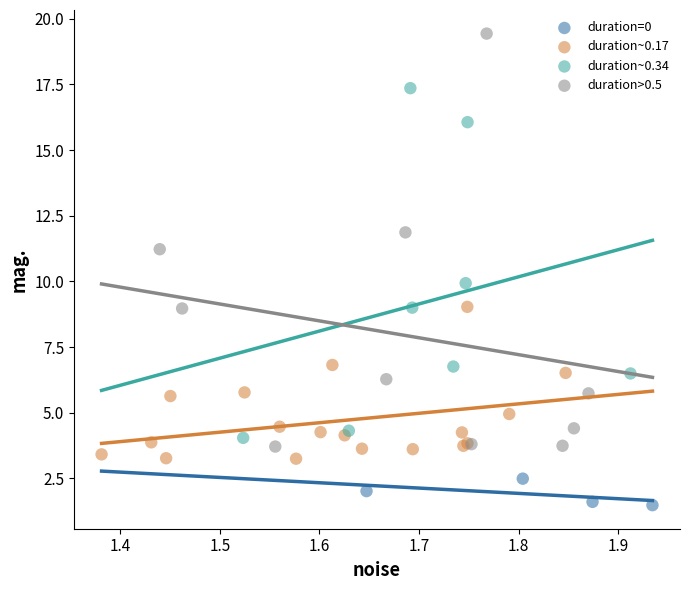

Which series reaches the minimum Y coordinate?

duration=0